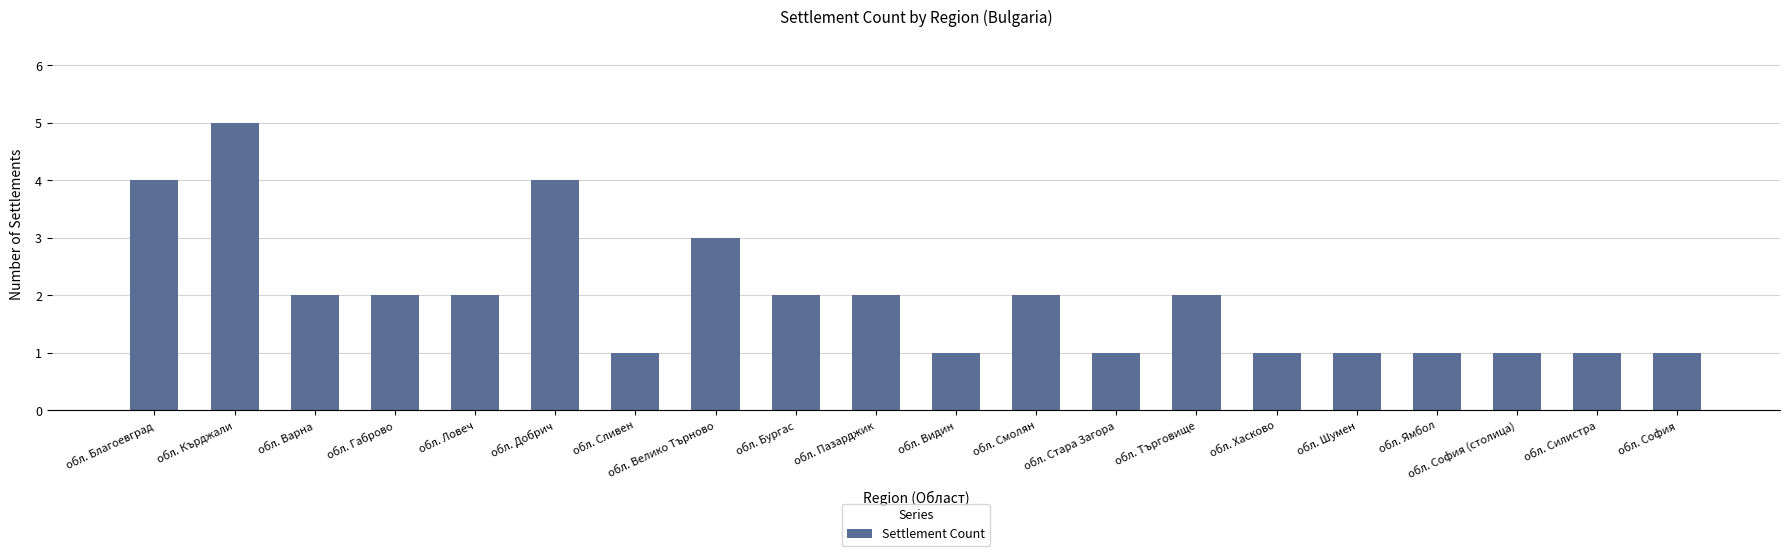

Reading left to right, transcribe all the data shown in this chart.

обл. Благоевград=4	обл. Кърджали=5	обл. Варна=2	обл. Габрово=2	обл. Ловеч=2	обл. Добрич=4	обл. Сливен=1	обл. Велико Търново=3	обл. Бургас=2	обл. Пазарджик=2	обл. Видин=1	обл. Смолян=2	обл. Стара Загора=1	обл. Търговище=2	обл. Хасково=1	обл. Шумен=1	обл. Ямбол=1	обл. София (столица)=1	обл. Силистра=1	обл. София=1